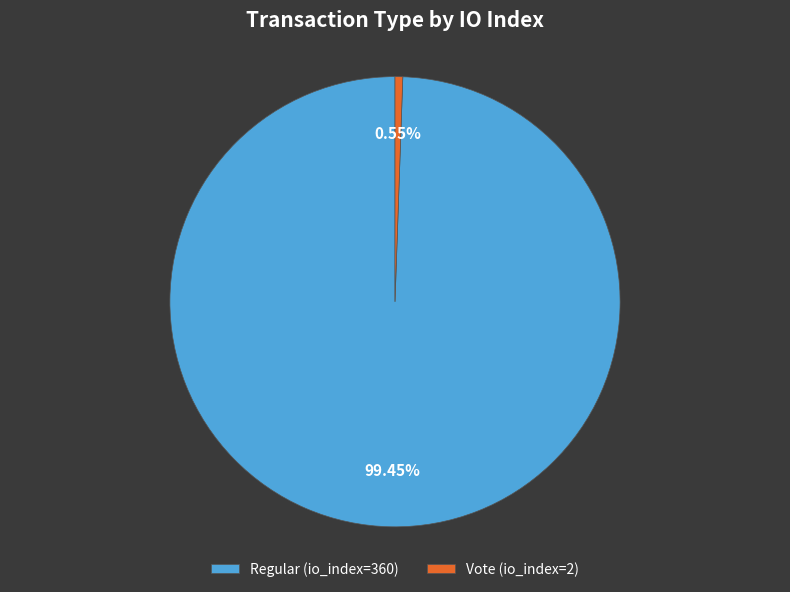

Is there a majority slice in this chart?

Yes